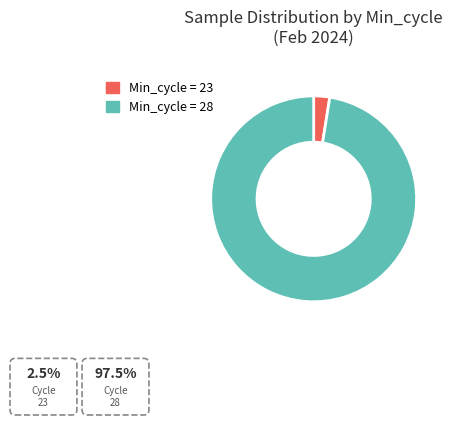

Which has a higher value, Min_cycle = 23 or Min_cycle = 28?

Min_cycle = 28